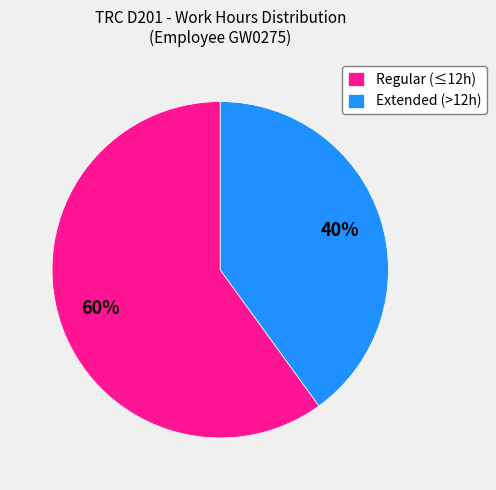

To the nearest percent, what is the average slice percentage?

50%